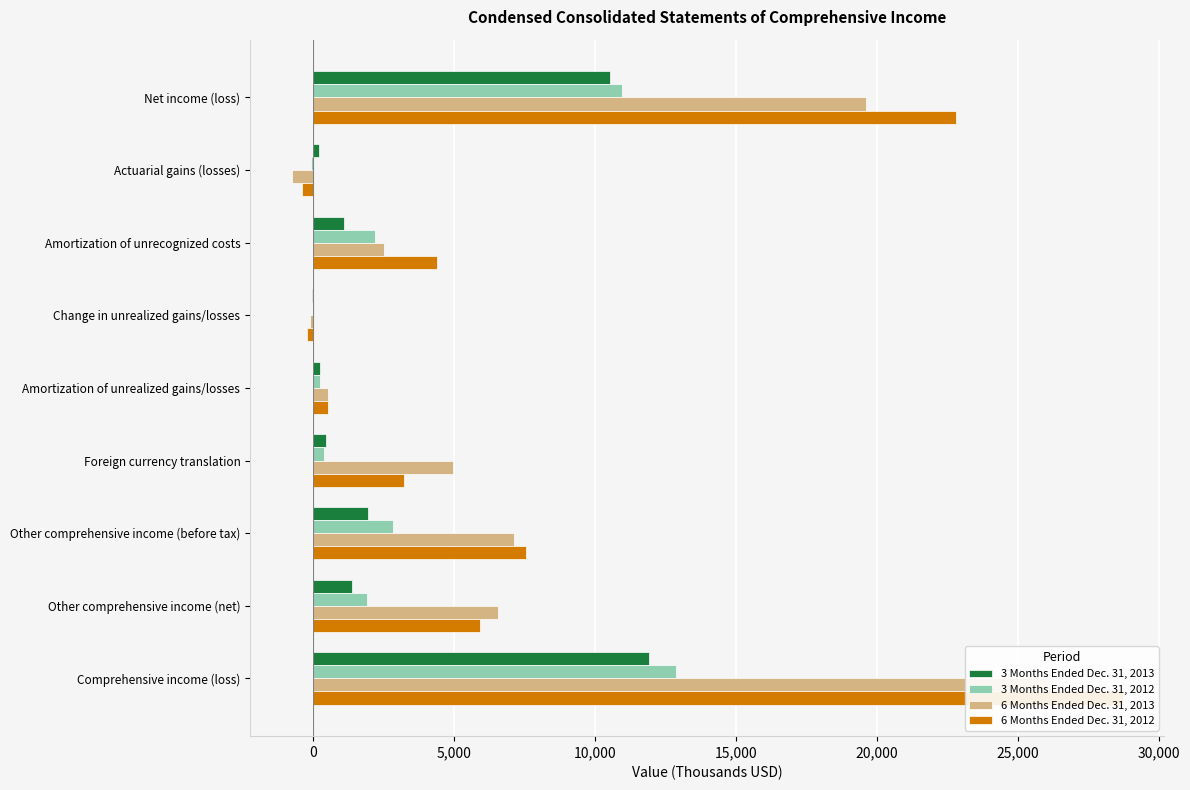

What is the difference between the 6 Months Ended Dec. 31, 2013 values at Actuarial gains (losses) and Amortization of unrecognized costs?

3281